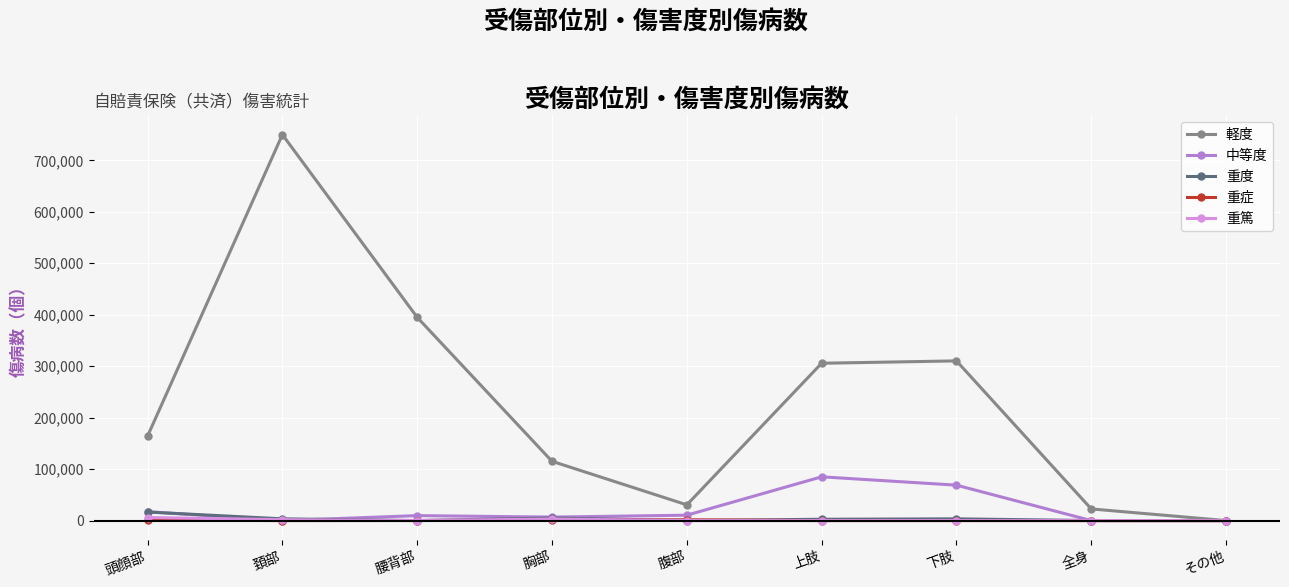

At which label is 軽度 closest to 374952?

腰背部